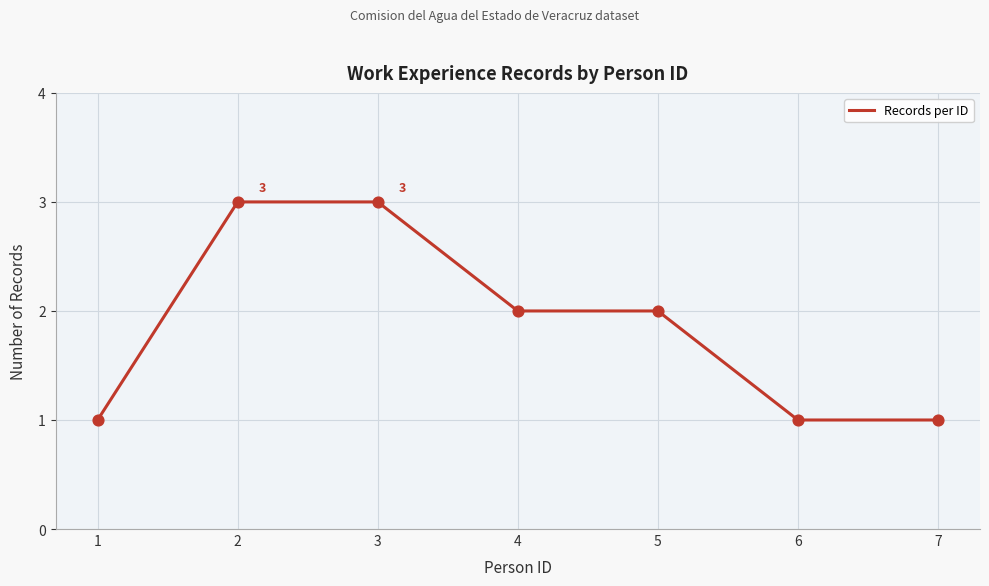

What is the ratio of the value at 3 to the value at 2?

1.0